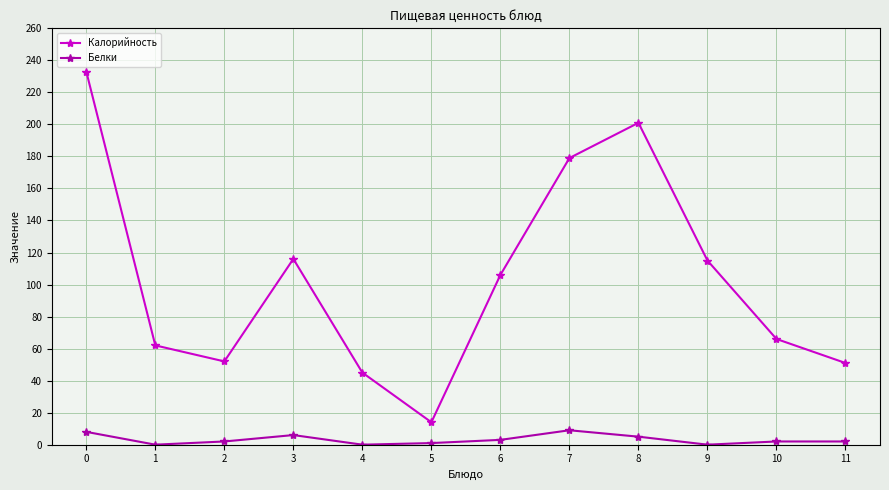

True or false: Белки and Калорийность cross at least once.

False